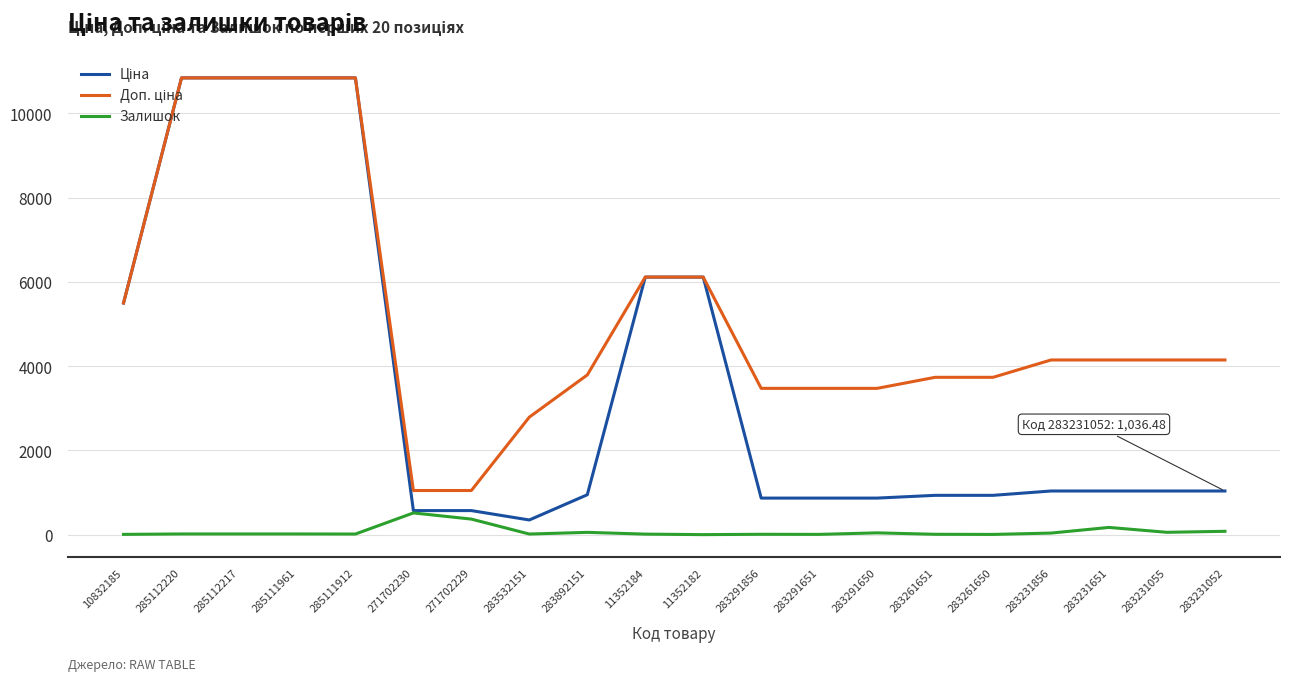

What is the spread (max minus min) of values at 271702230?

532.0